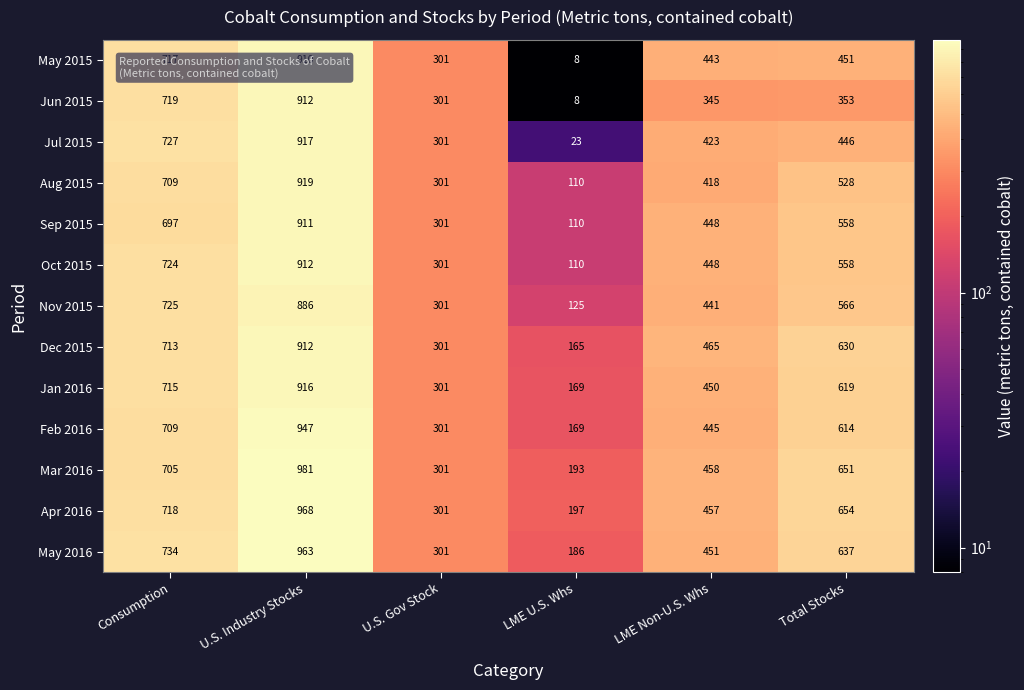

At which label does Oct 2015 first exceed 558?

Consumption